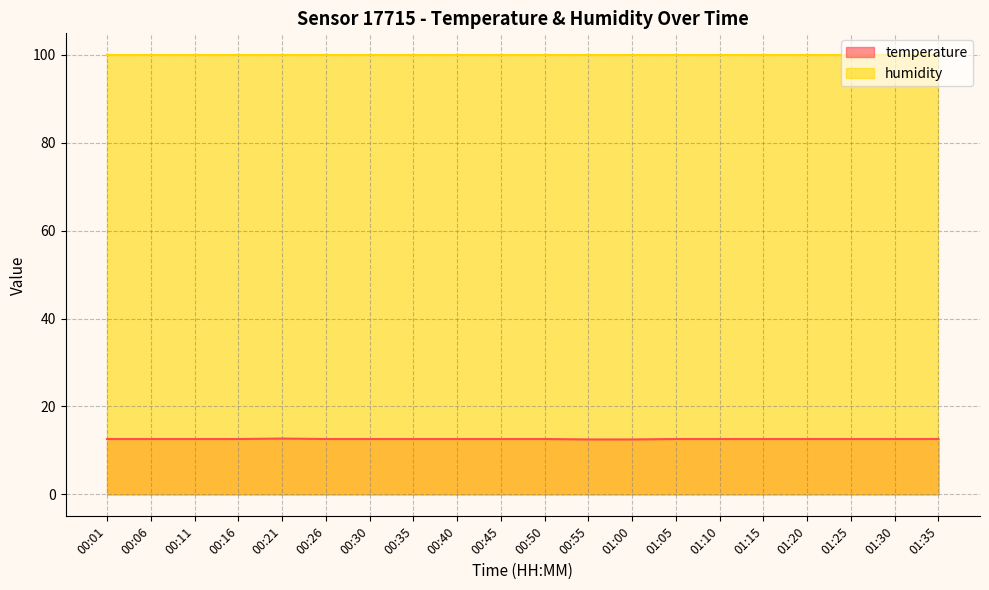

What is the sum of all values?

251.9